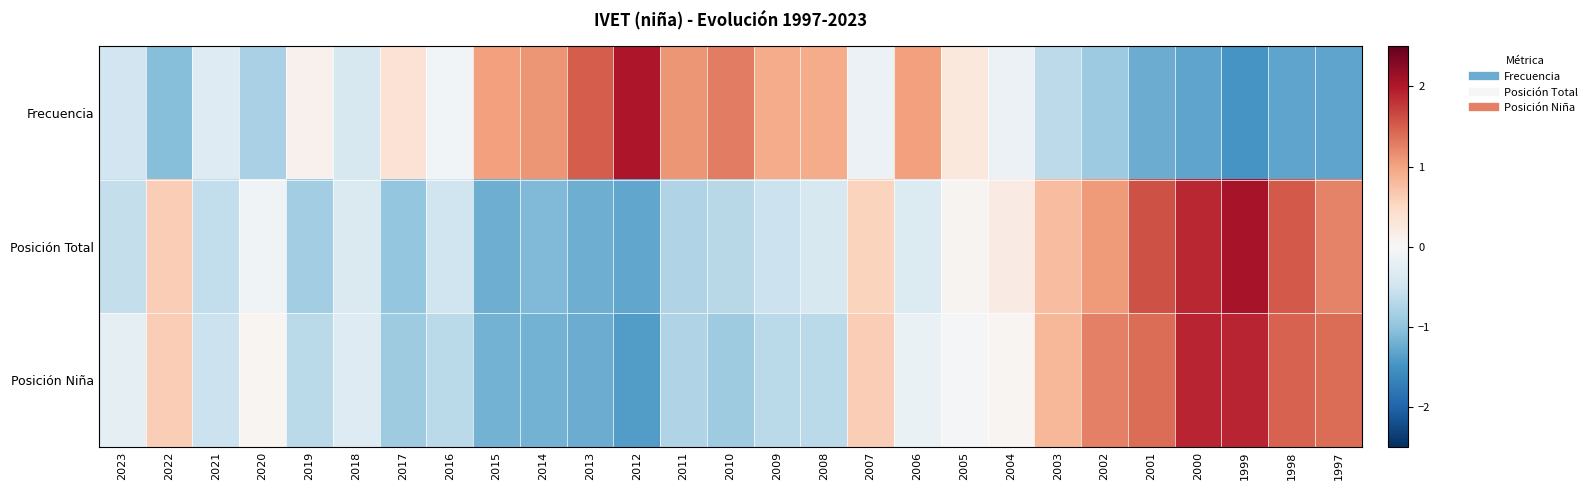

Rank the series by their average value, from lowest to highest.

Posición Total, Frecuencia, Posición Niña